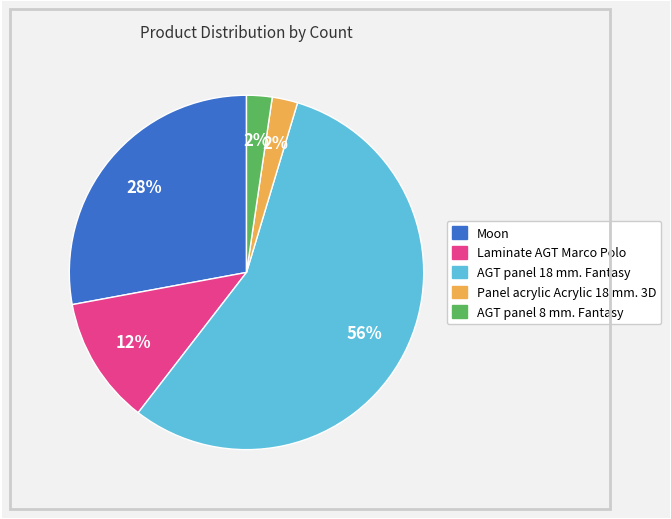

To the nearest percent, what portion does Moon represent?

28%